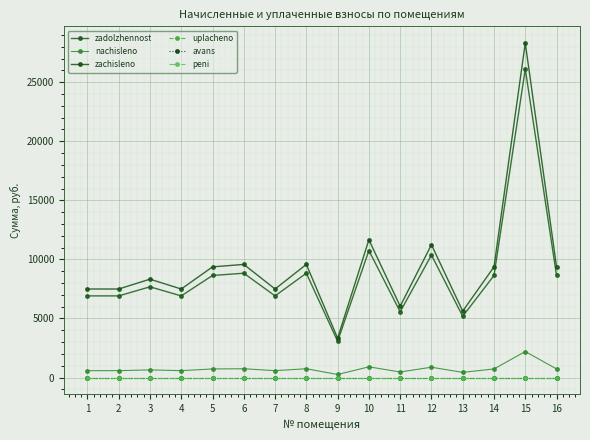

Between 14 and 7, which is larger?

14